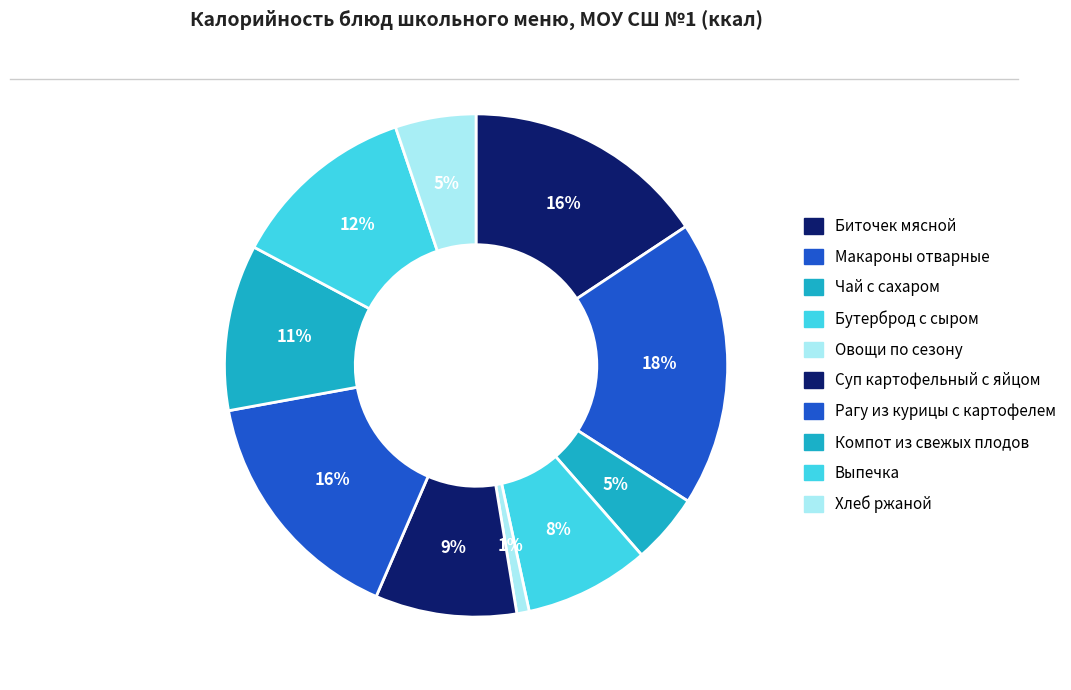

Count the number of slices in the pie.

10